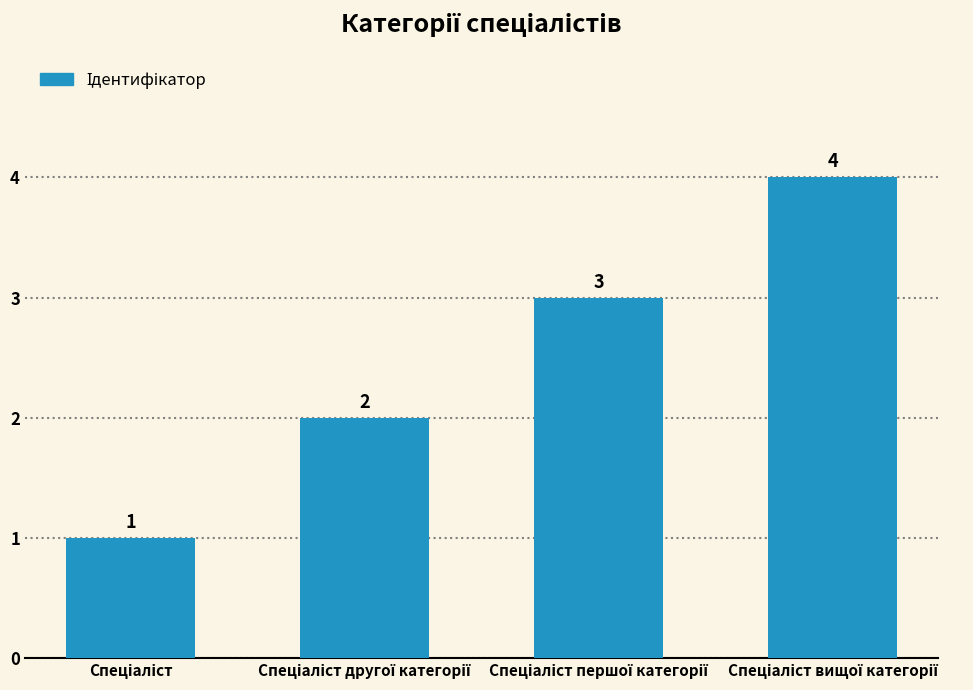

What is the value of the 1st bar from the left?

1